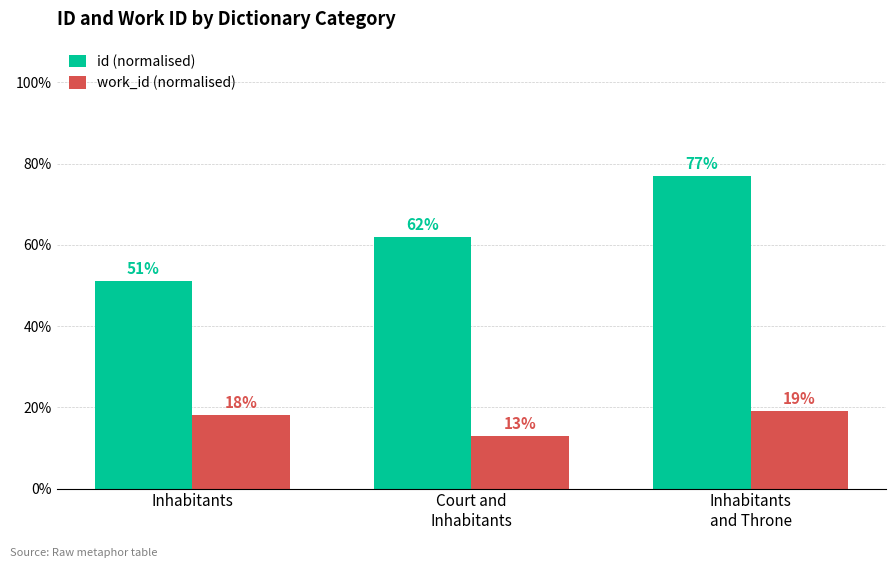

What position from the left is Court and
Inhabitants?

2